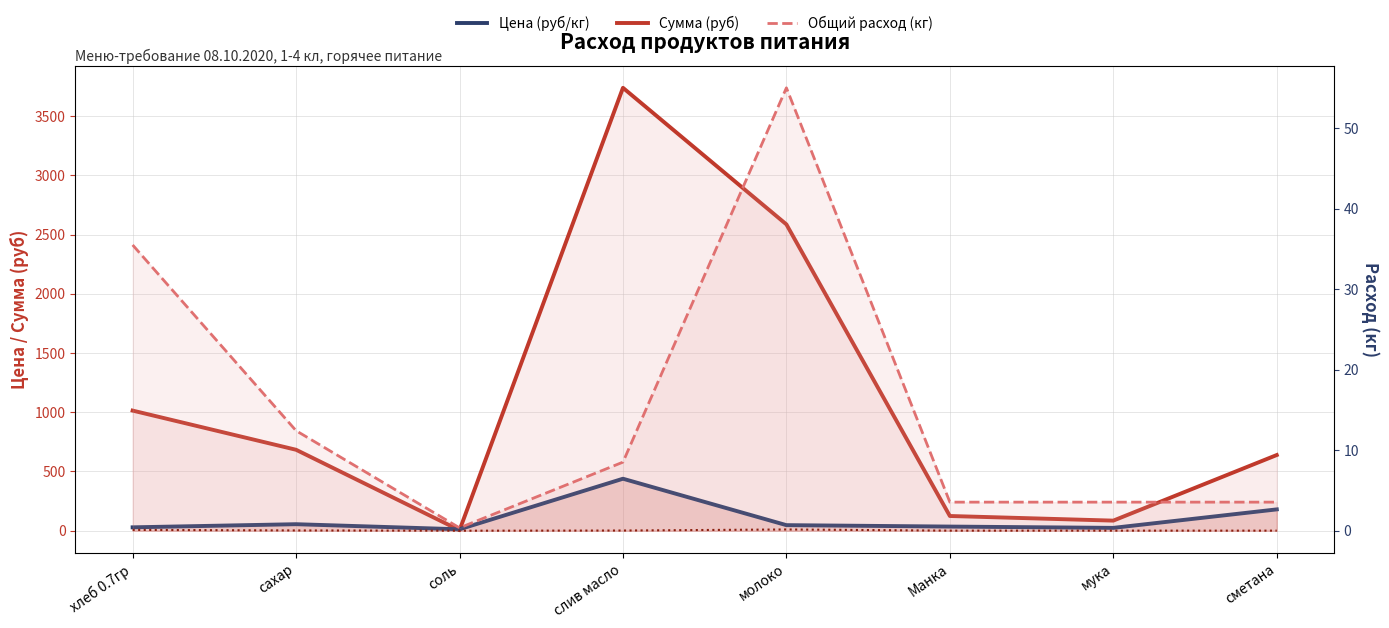

Is it true that Цена (руб/кг) equals 56.8 at Манка?

False